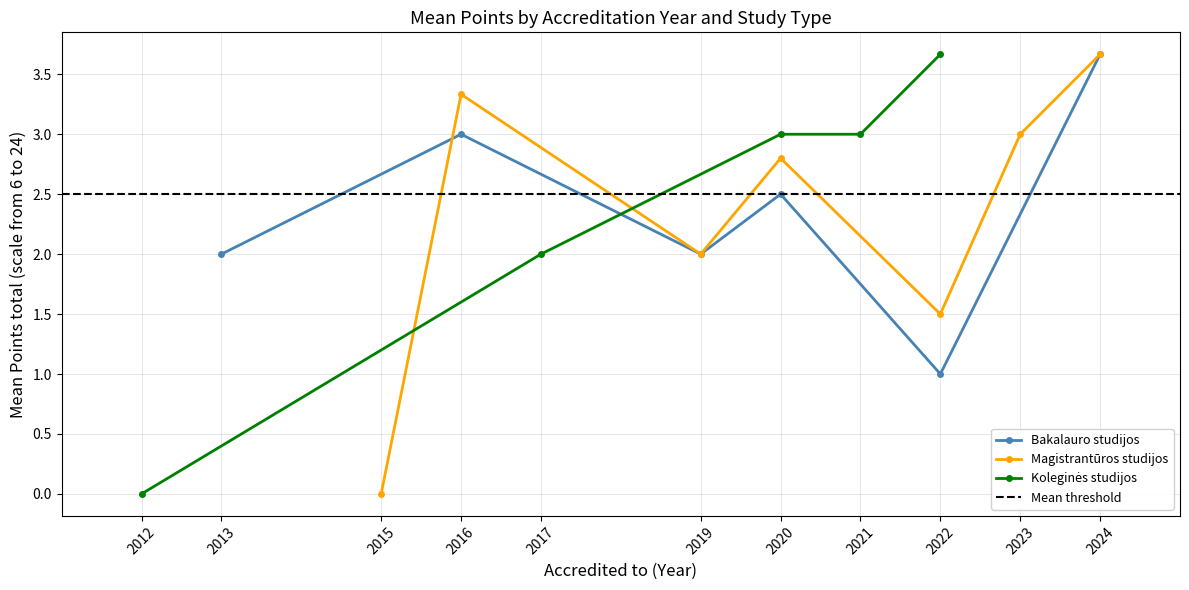

At which label does Bakalauro studijos reach its peak?

2024